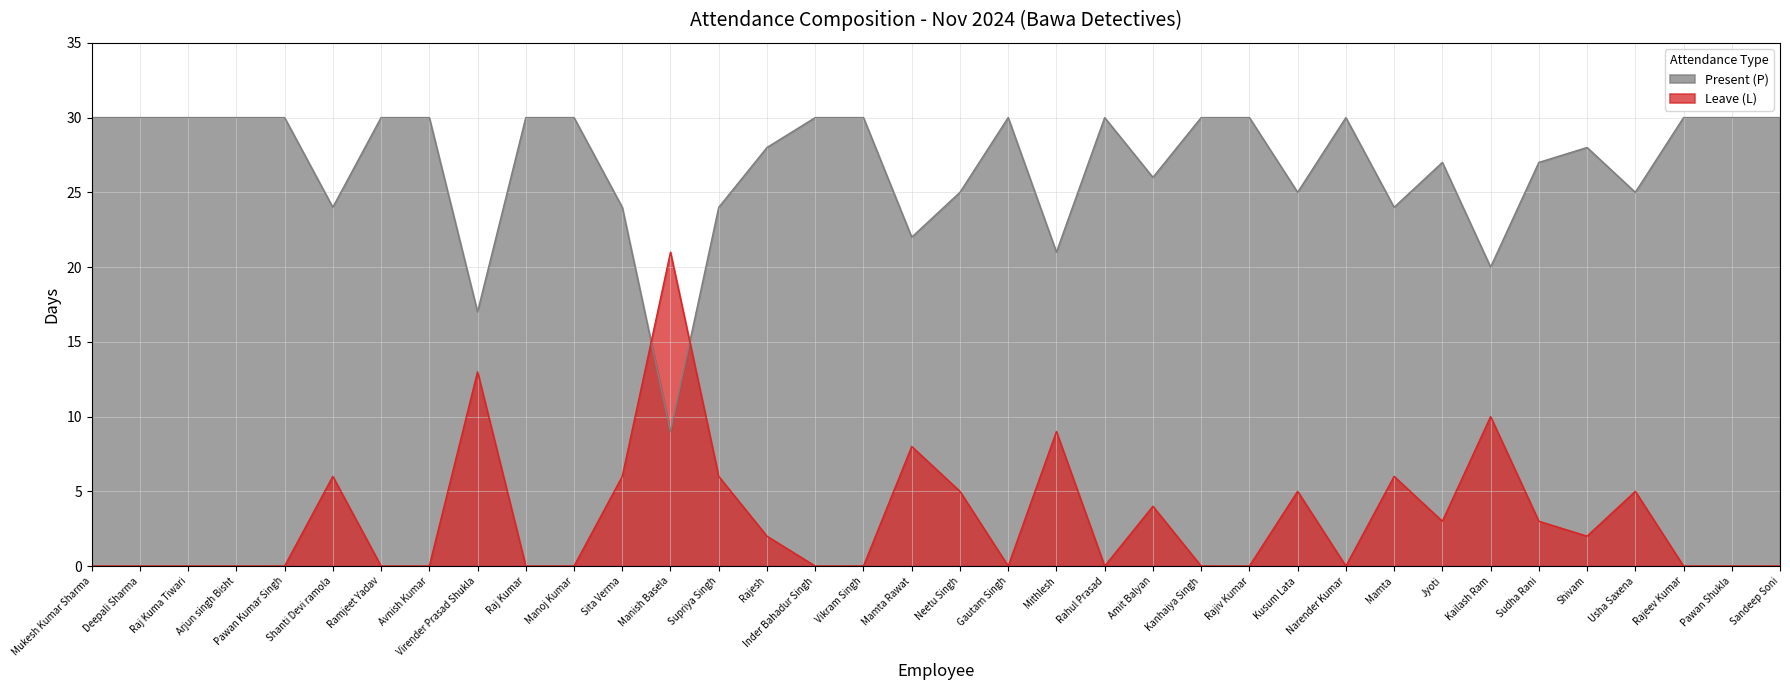

How many interior local peaks does the Present (P) series have?

5